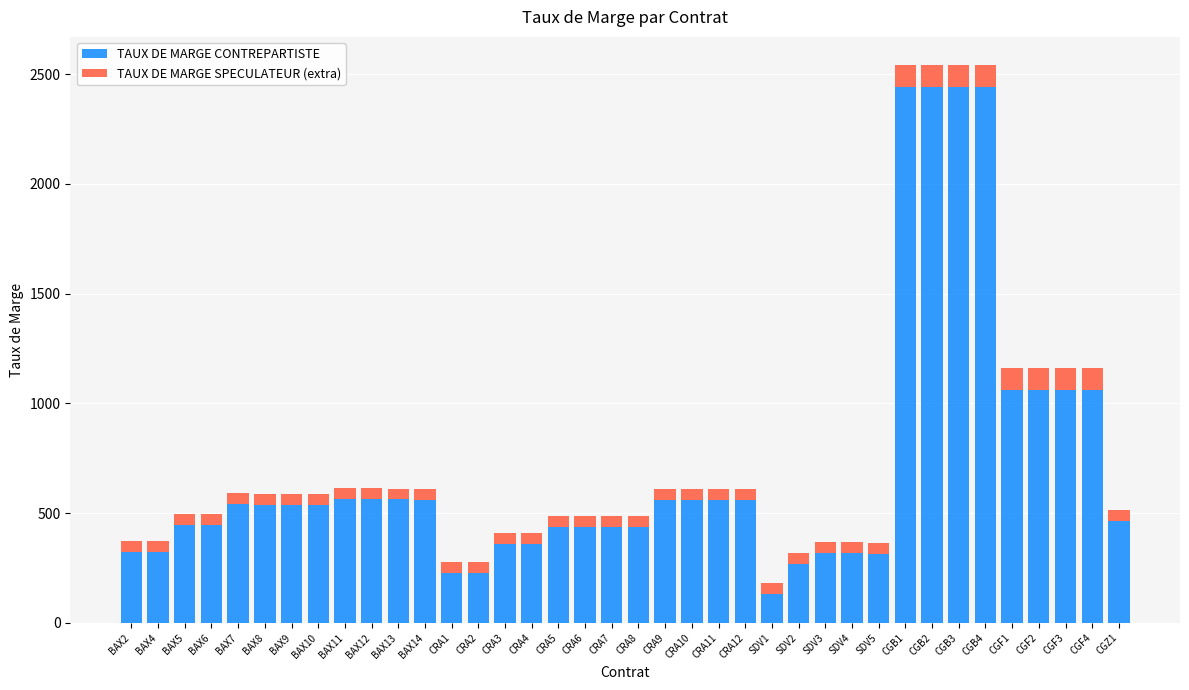

The value of TAUX DE MARGE CONTREPARTISTE at CRA9 is 362. True or false?

False